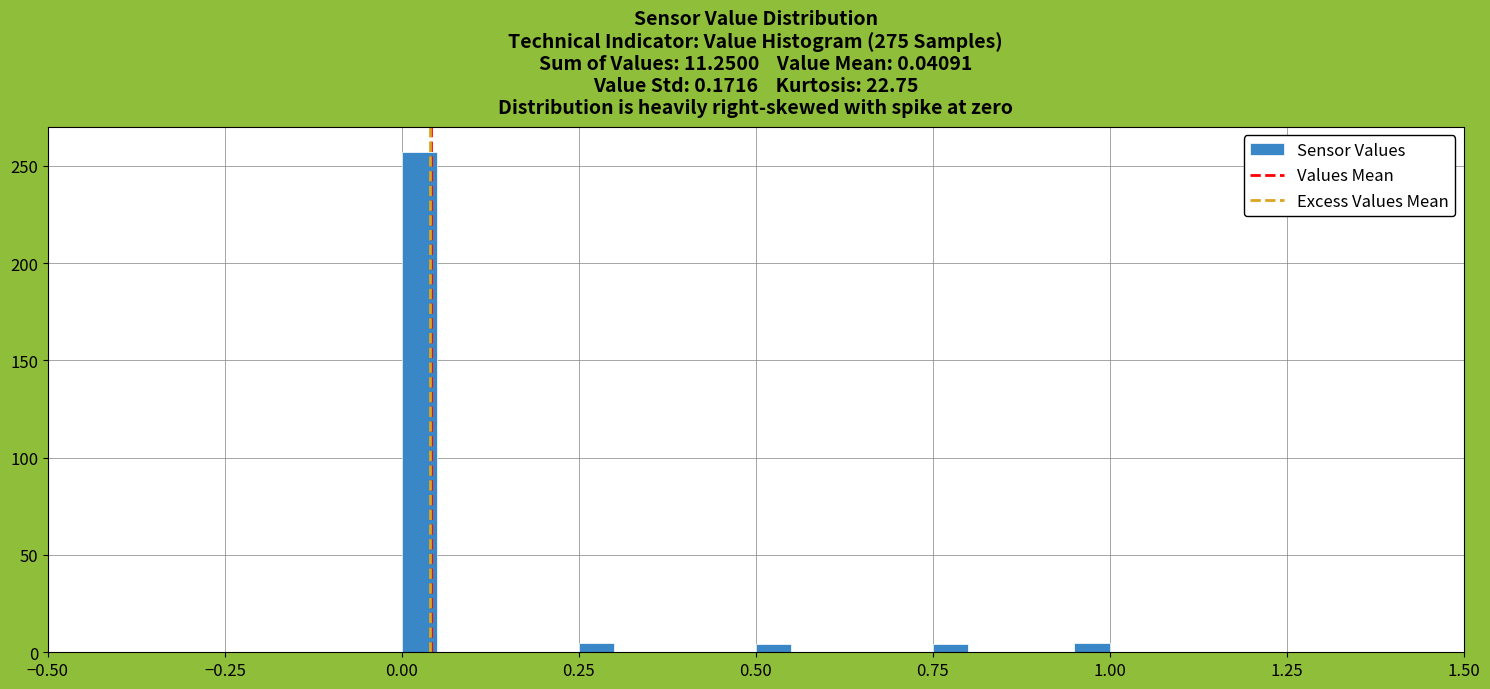

Read against the x-axis, roughly where is the centre of the tallest bar?

0.05